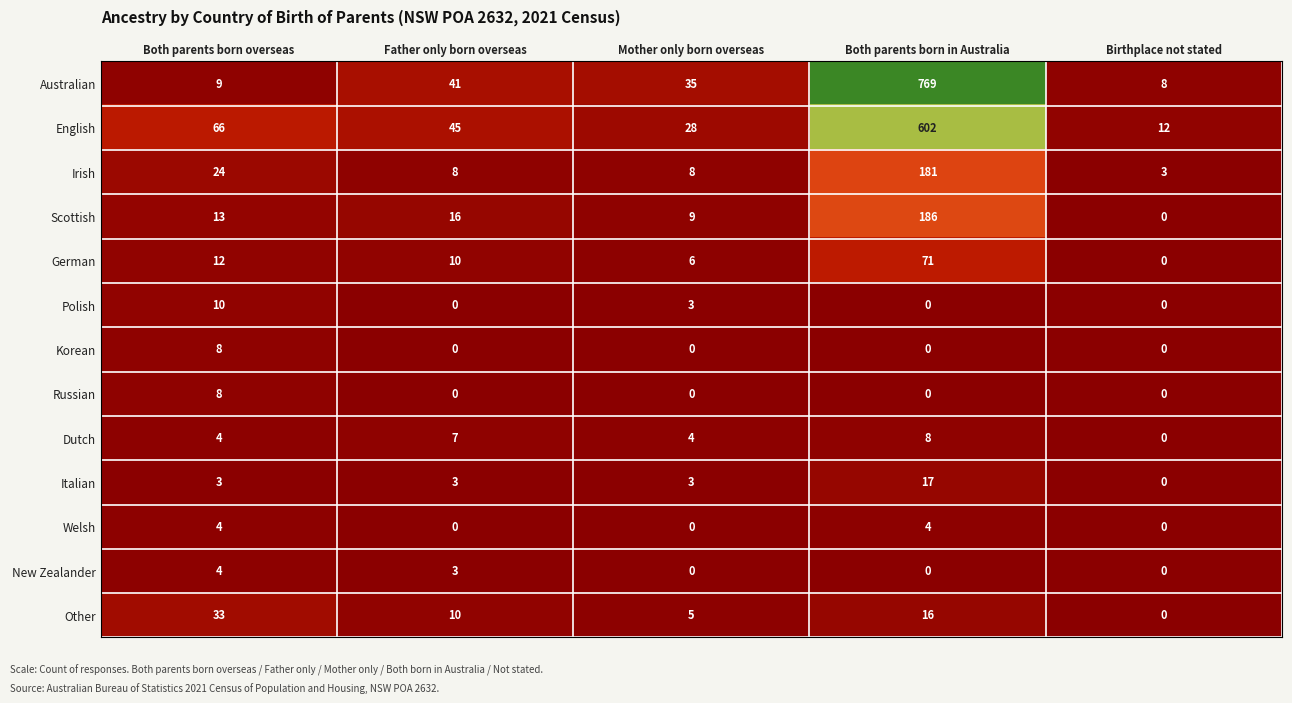

Count the Polish values in the range 0 to 3.

4